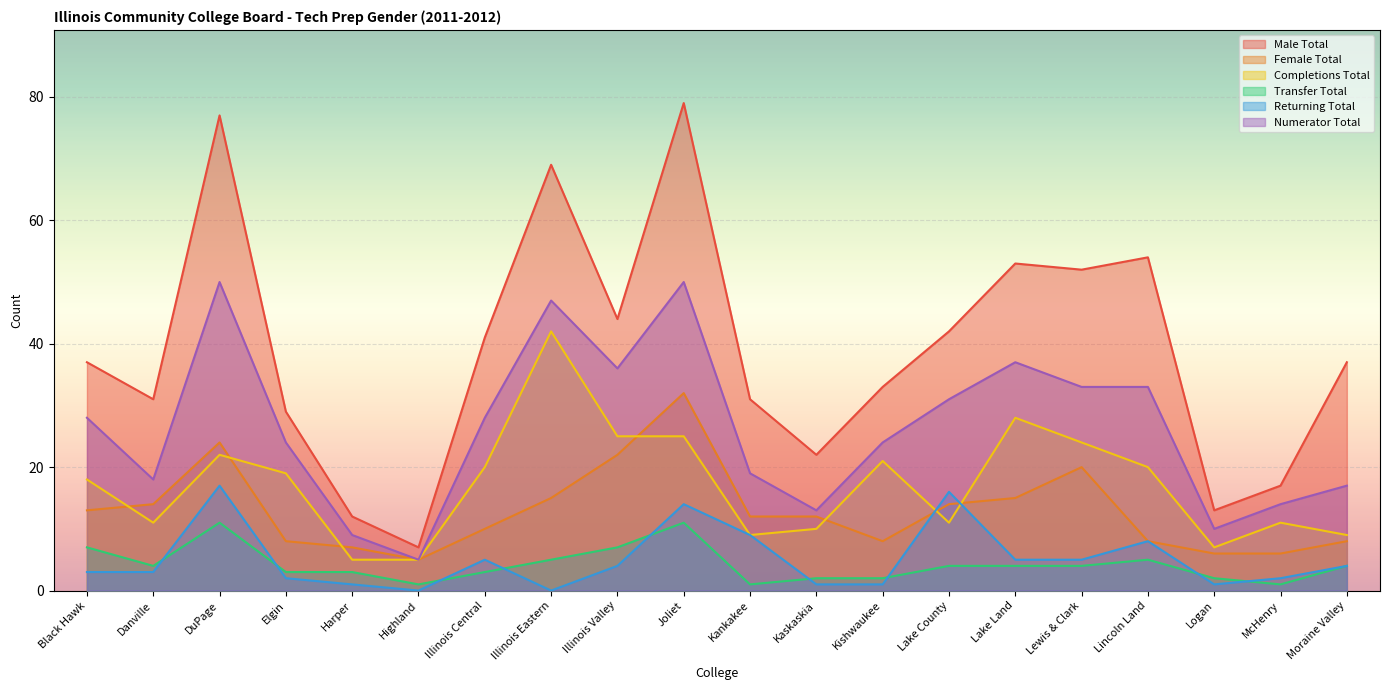

Which category has the highest value across all series?

Joliet